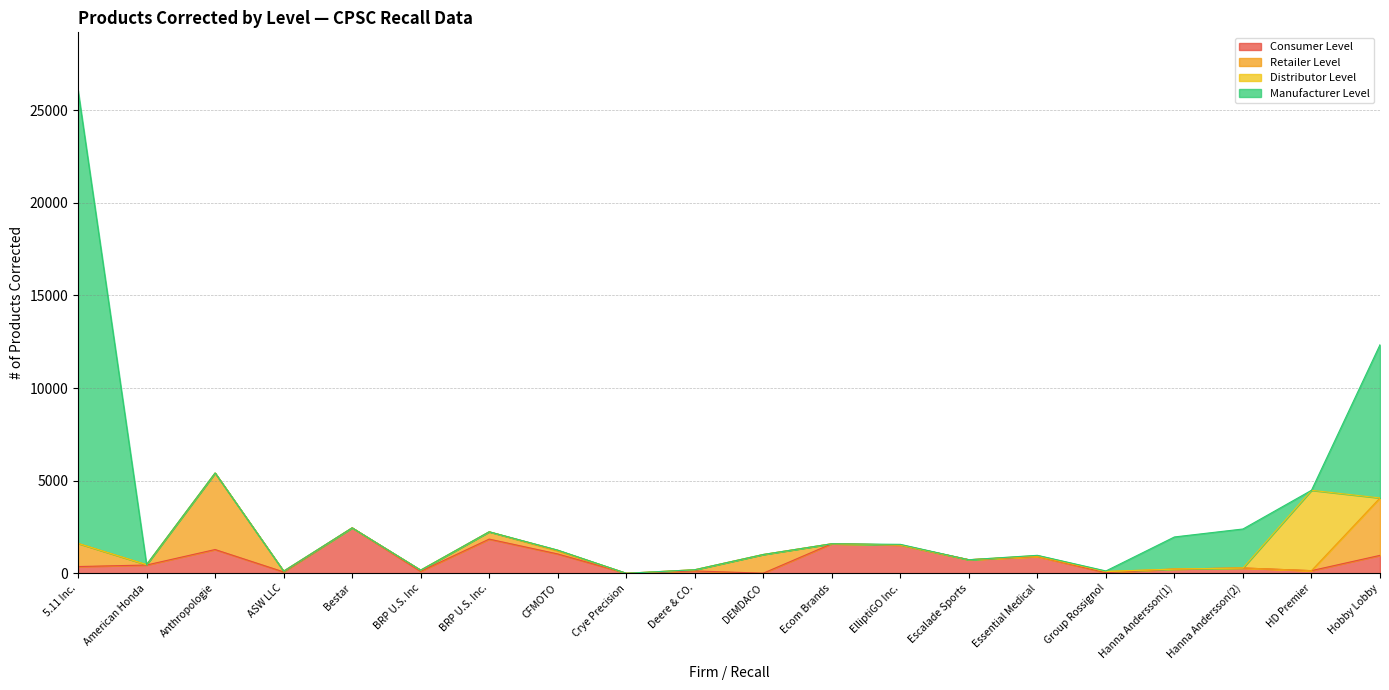

Reading left to right, transcribe all the data shown in this chart.

Consumer Level: 5.11 Inc.=363	American Honda=445	Anthropologie=1282	ASW LLC=74	Bestar=2452	BRP U.S. Inc=105	BRP U.S. Inc.=1845	CFMOTO=1044	Crye Precision=0	Deere & CO.=126	DEMDACO=5	Ecom Brands=1594	ElliptiGO Inc.=1524	Escalade Sports=731	Essential Medical=904	Group Rossignol=31	Hanna Andersson(1)=228	Hanna Andersson(2)=286	HD Premier=142	Hobby Lobby=967
Retailer Level: 5.11 Inc.=1250	American Honda=19	Anthropologie=4130	ASW LLC=40	Bestar=0	BRP U.S. Inc=64	BRP U.S. Inc.=395	CFMOTO=162	Crye Precision=0	Deere & CO.=64	DEMDACO=1009	Ecom Brands=0	ElliptiGO Inc.=8	Escalade Sports=0	Essential Medical=0	Group Rossignol=65	Hanna Andersson(1)=0	Hanna Andersson(2)=0	HD Premier=0	Hobby Lobby=3100
Distributor Level: 5.11 Inc.=0	American Honda=1	Anthropologie=0	ASW LLC=0	Bestar=0	BRP U.S. Inc=0	BRP U.S. Inc.=0	CFMOTO=42	Crye Precision=0	Deere & CO.=0	DEMDACO=0	Ecom Brands=0	ElliptiGO Inc.=0	Escalade Sports=0	Essential Medical=52	Group Rossignol=0	Hanna Andersson(1)=0	Hanna Andersson(2)=0	HD Premier=4338	Hobby Lobby=0
Manufacturer Level: 5.11 Inc.=24461	American Honda=0	Anthropologie=0	ASW LLC=0	Bestar=0	BRP U.S. Inc=0	BRP U.S. Inc.=0	CFMOTO=0	Crye Precision=0	Deere & CO.=1	DEMDACO=0	Ecom Brands=0	ElliptiGO Inc.=30	Escalade Sports=0	Essential Medical=13	Group Rossignol=29	Hanna Andersson(1)=1733	Hanna Andersson(2)=2105	HD Premier=0	Hobby Lobby=8272